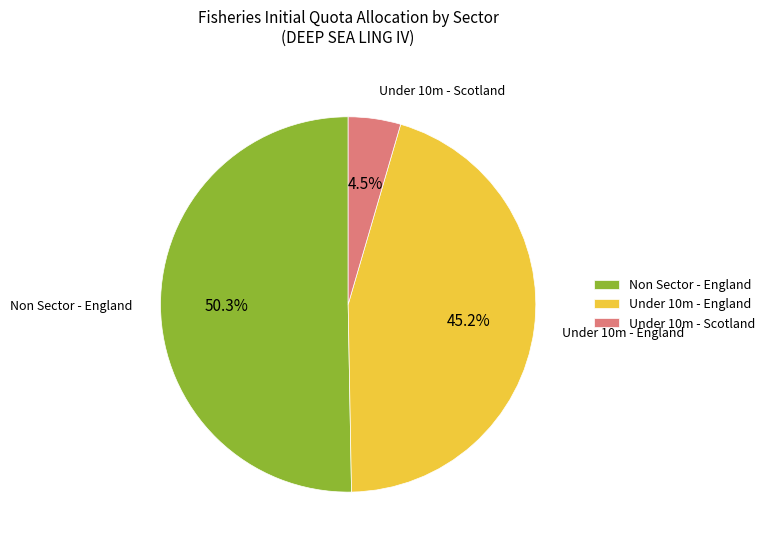

What percentage is NOT represented by Under 10m - Scotland?

95.5%